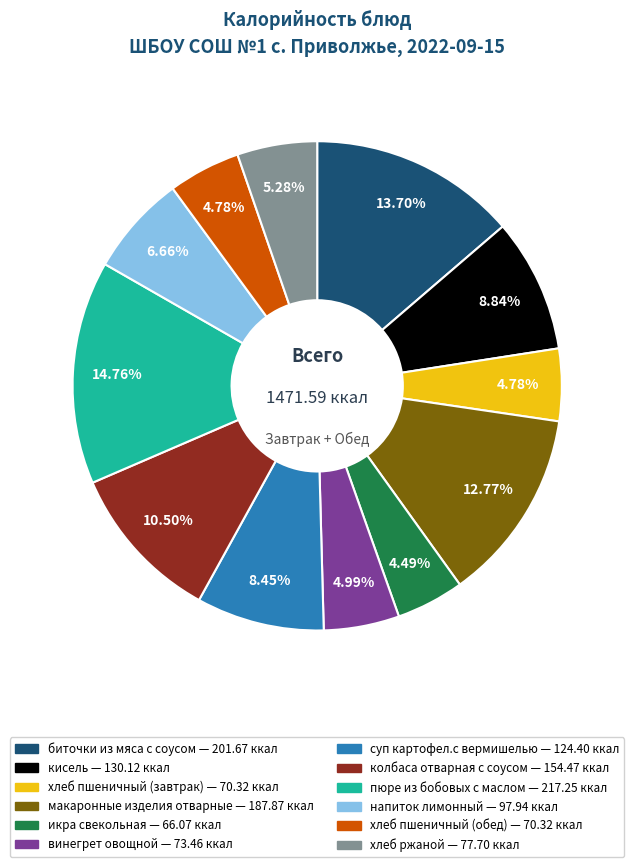

Do суп картофел.с вермишелью and хлеб пшеничный (обед) together represent more than half of the pie?

No